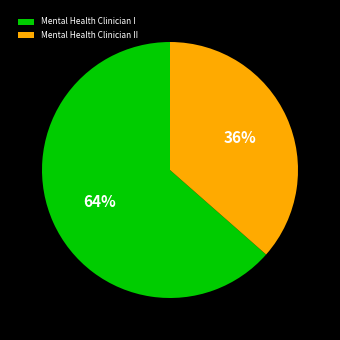

Which category has the biggest portion of the pie?

Mental Health Clinician I